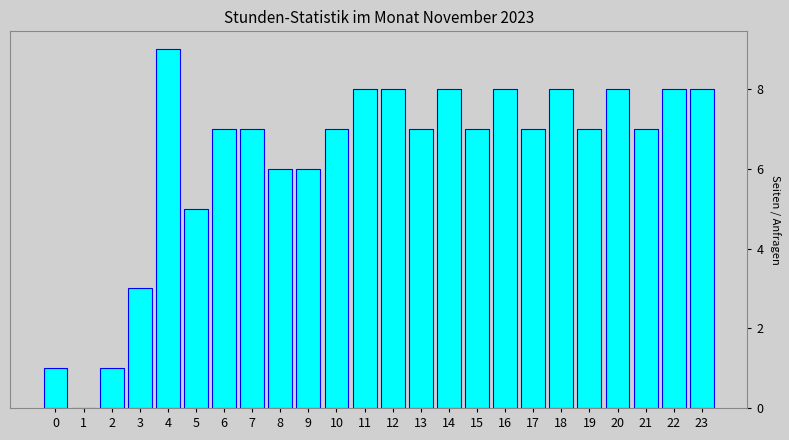

Reading left to right, extract all data points from this chart.

0=1	1=0	2=1	3=3	4=9	5=5	6=7	7=7	8=6	9=6	10=7	11=8	12=8	13=7	14=8	15=7	16=8	17=7	18=8	19=7	20=8	21=7	22=8	23=8